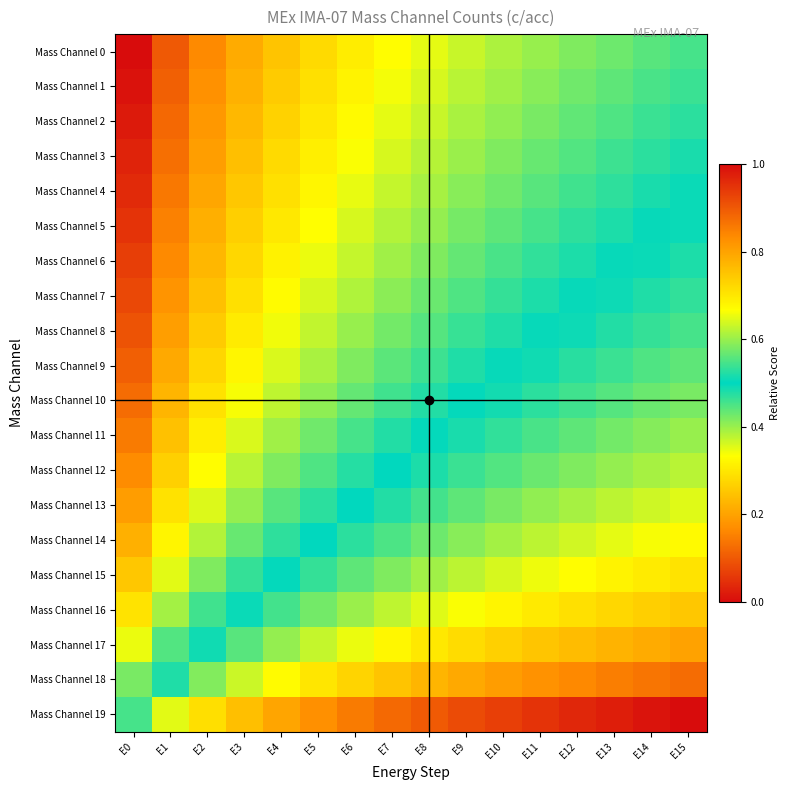

How many distinct data groups are displayed?

20